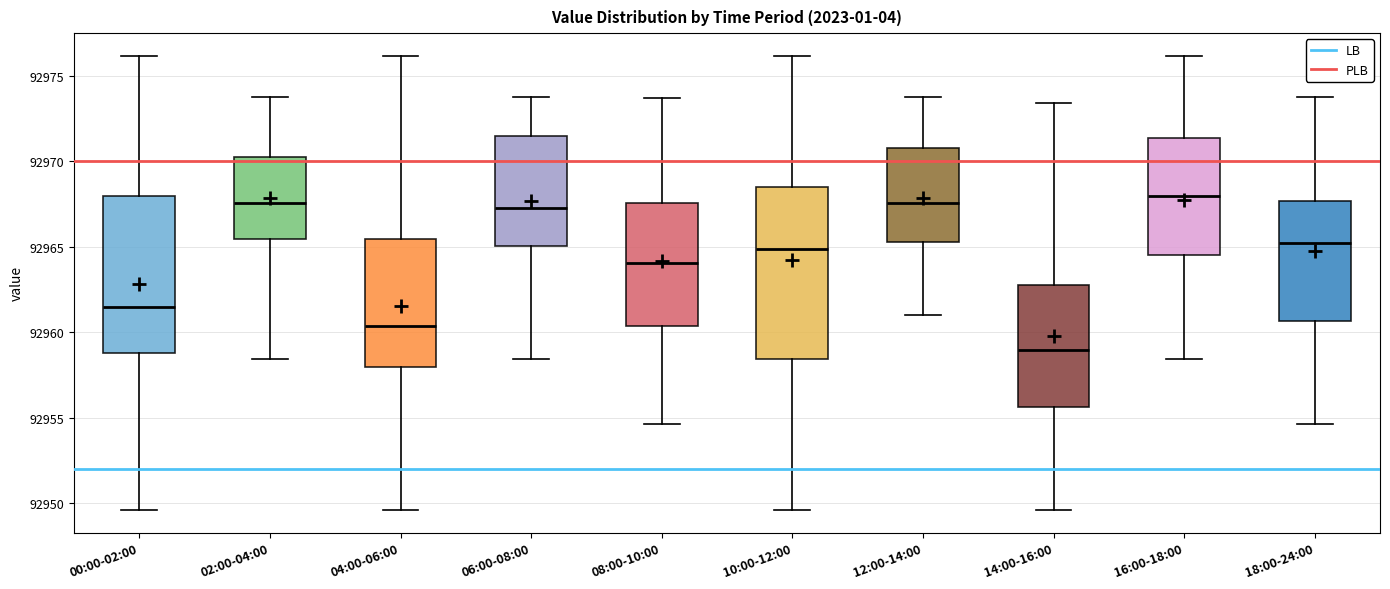

Comparing the boxes themselves (not the whiskers), which one is the tallest?

10:00-12:00